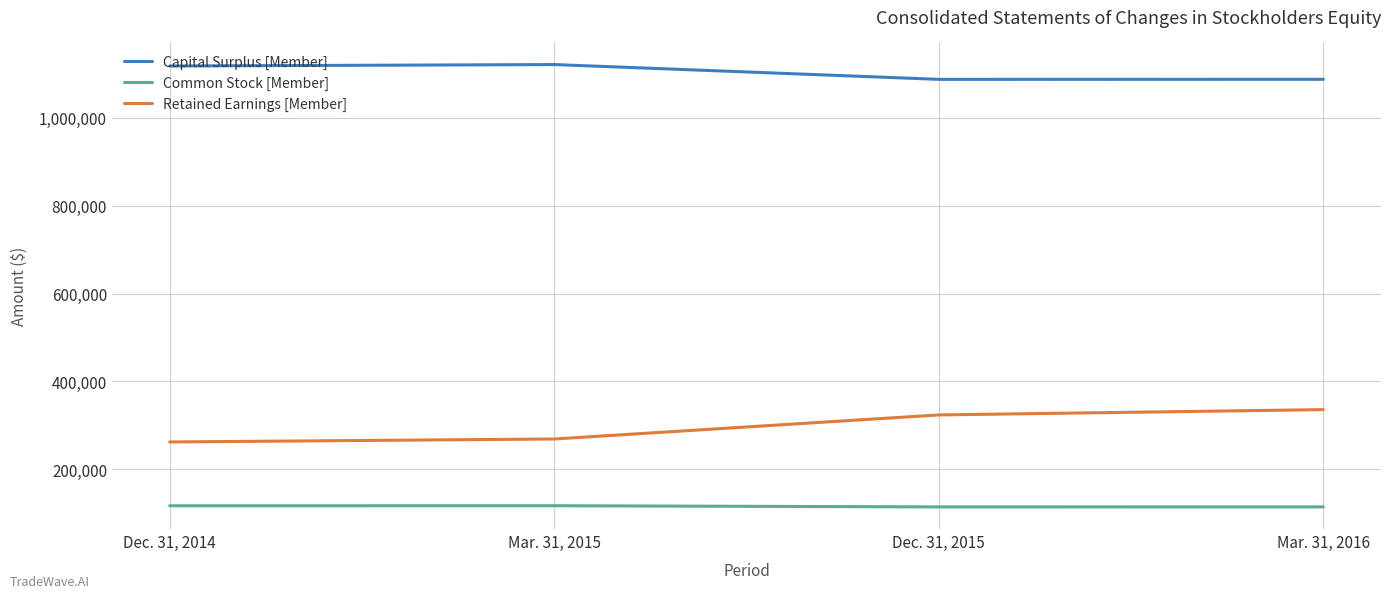

What is the difference between the maximum and minimum values in the Capital Surplus [Member] series?

33683